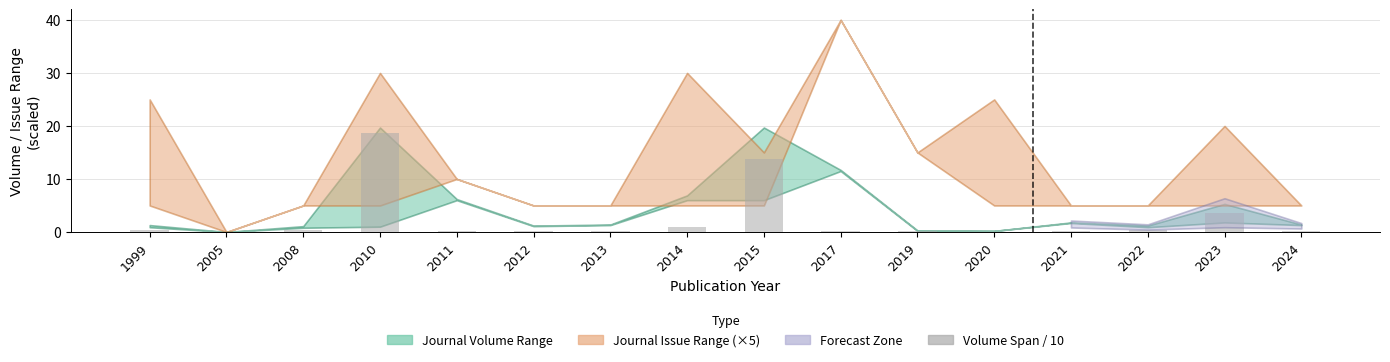

True or false: the data shows 0.1 at 2013.

True